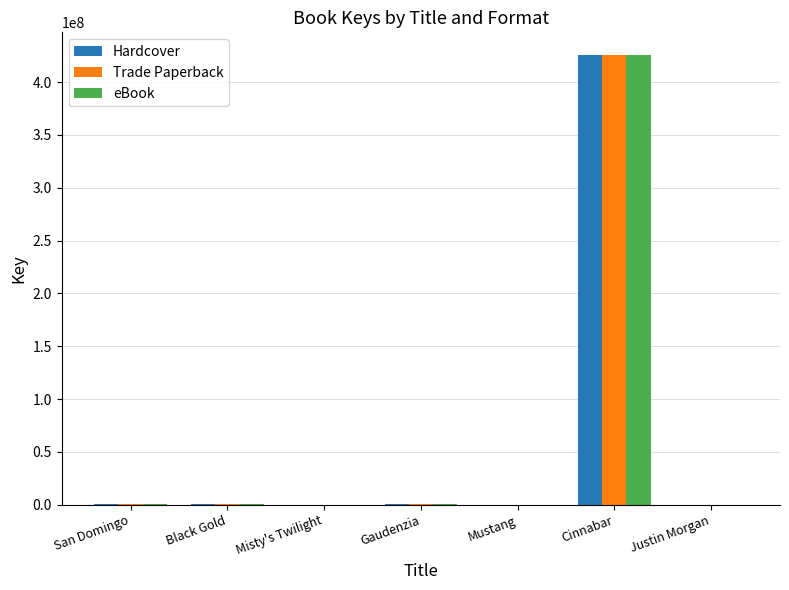

What is the sum of all Trade Paperback values?

426792737